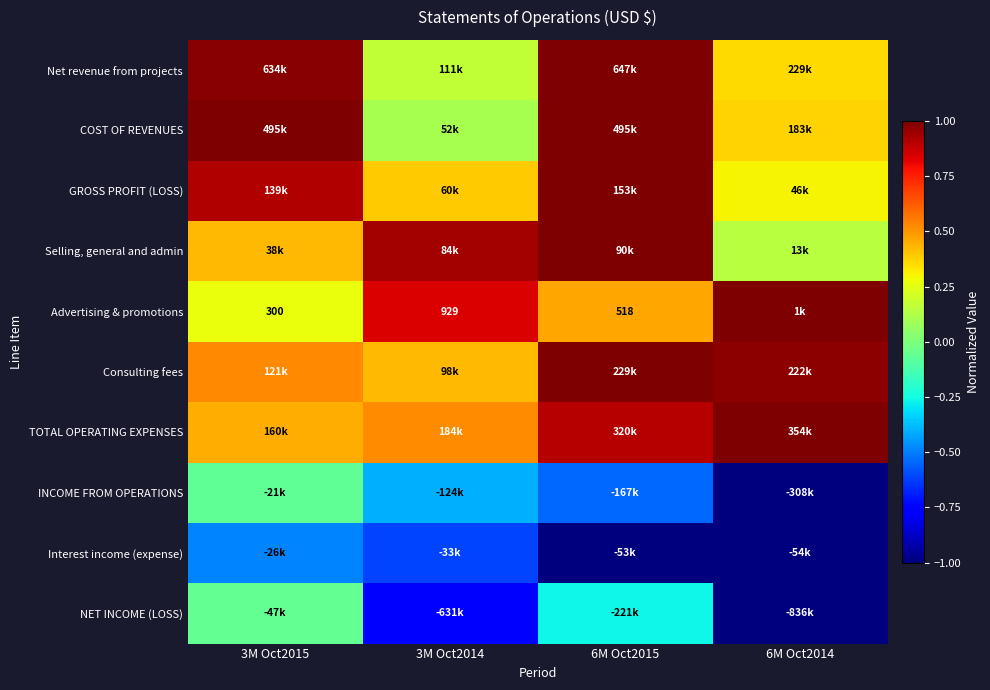

List the labels in order of Net revenue from projects value, smallest first.

3M Oct2014, 6M Oct2014, 3M Oct2015, 6M Oct2015